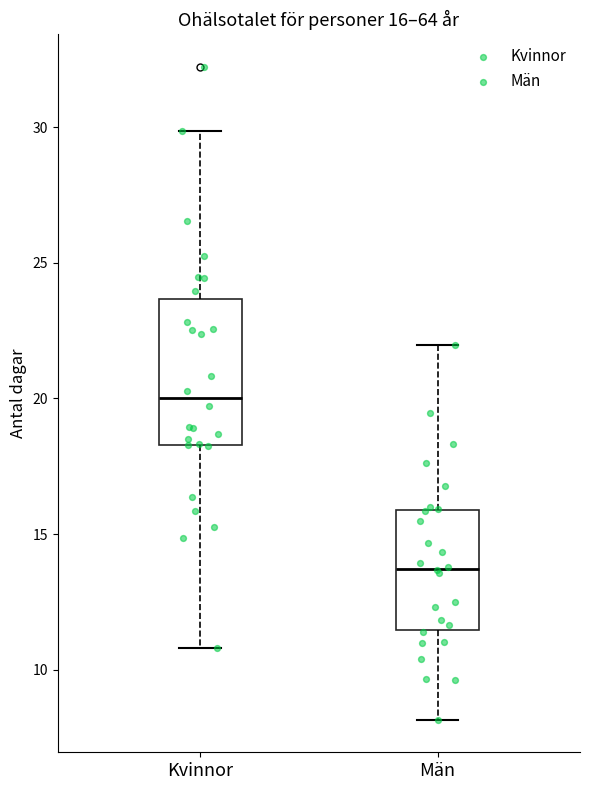

Comparing the boxes themselves (not the whiskers), which one is the tallest?

Kvinnor